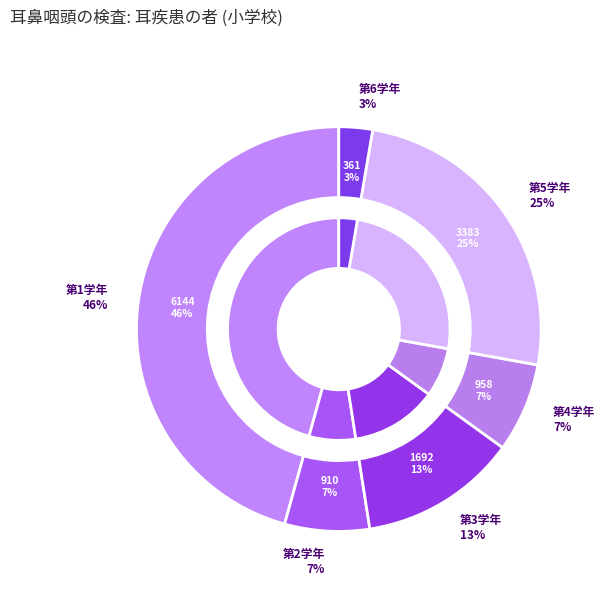

Approximately how many times larger is the value at 第6学年 compared to 第1学年?

0.1